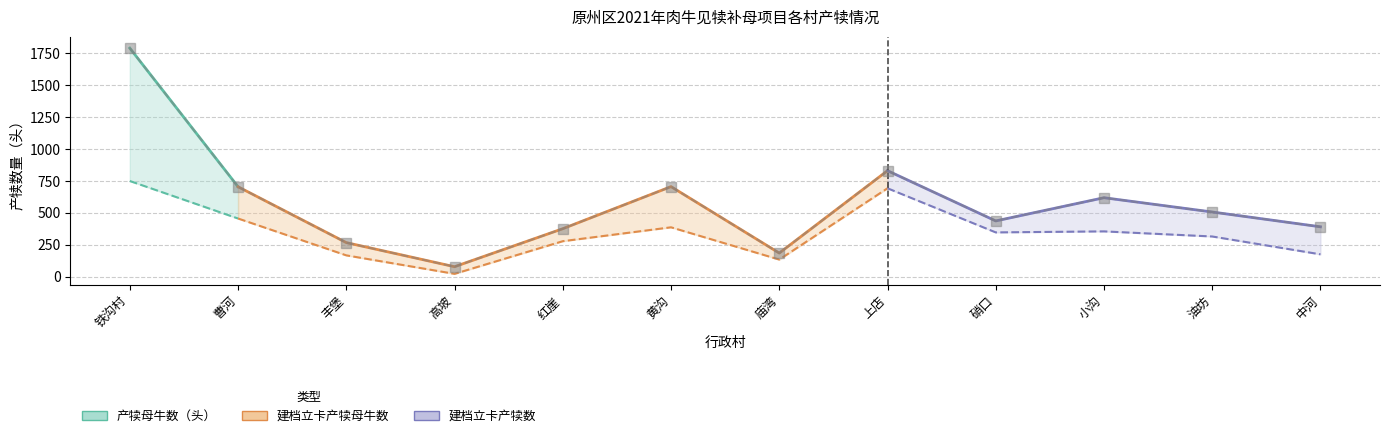

What is the difference between the maximum and minimum values in the 产犊数（头） series?

1714